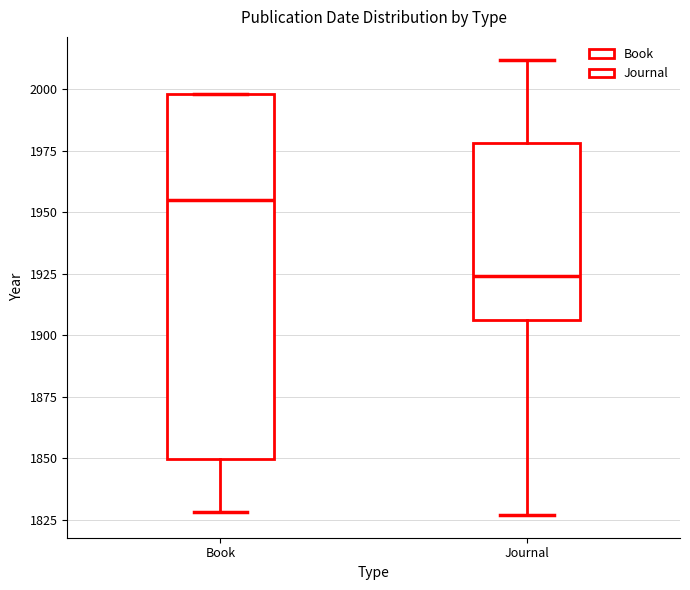

Reading left to right, read every box against the y-axis: the position of its median line, the range the box covers, and the ends of its whiskers. The values are not printed on the chart, so give them approximately, as read against the axis.

Book: median 1955, box 1850 to 2000, whiskers 1830 to 2000
Journal: median 1925, box 1905 to 1980, whiskers 1825 to 2010